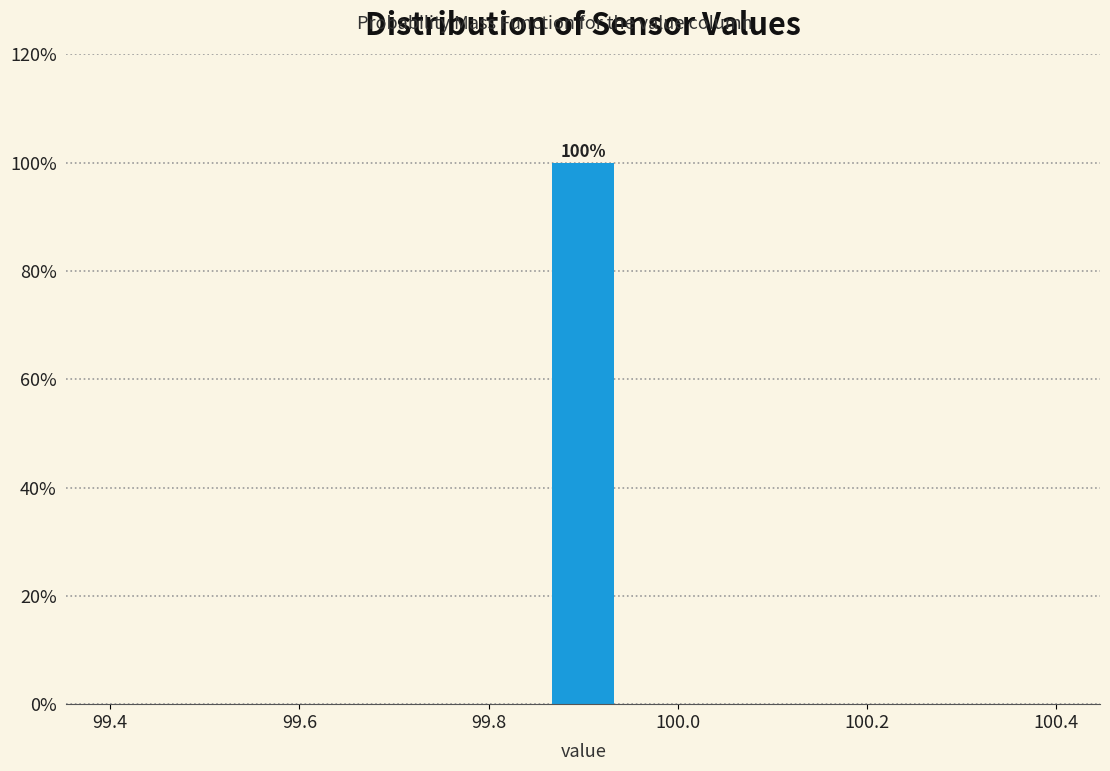

Around what value on the x-axis is the tallest bar? Give the approximate position of its centre, as read against the axis.

99.90